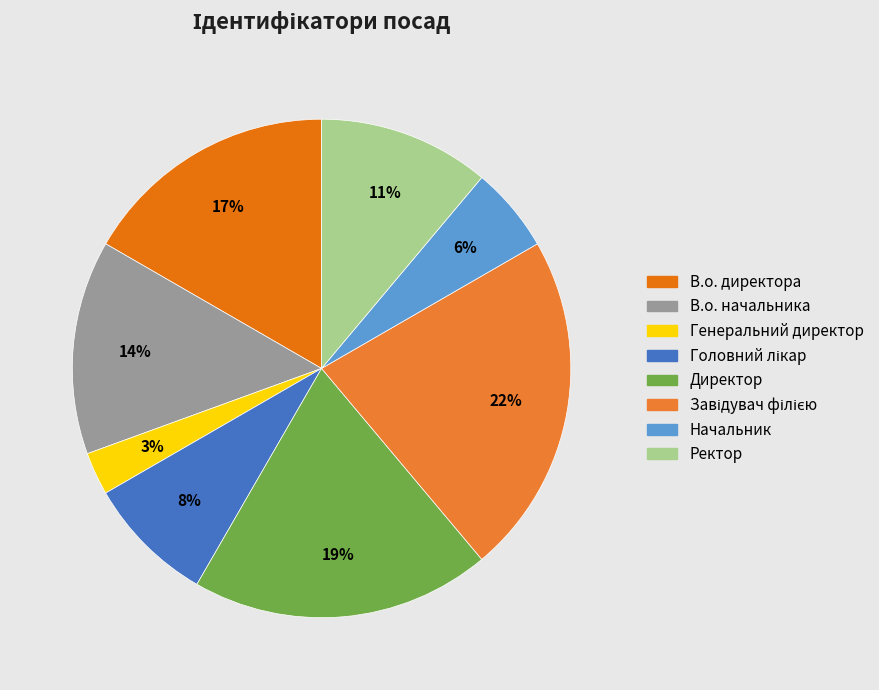

How much of the chart is everything except Начальник?

94.4%